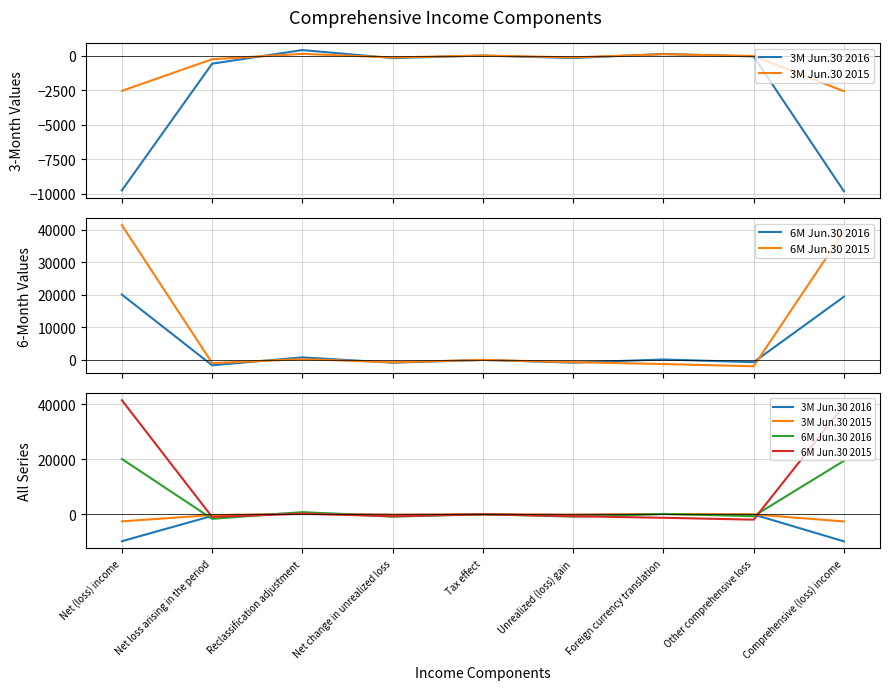

Is the value of 6M Jun.30 2016 at Unrealized (loss) gain greater than the value of 3M Jun.30 2016 at Tax effect?

No